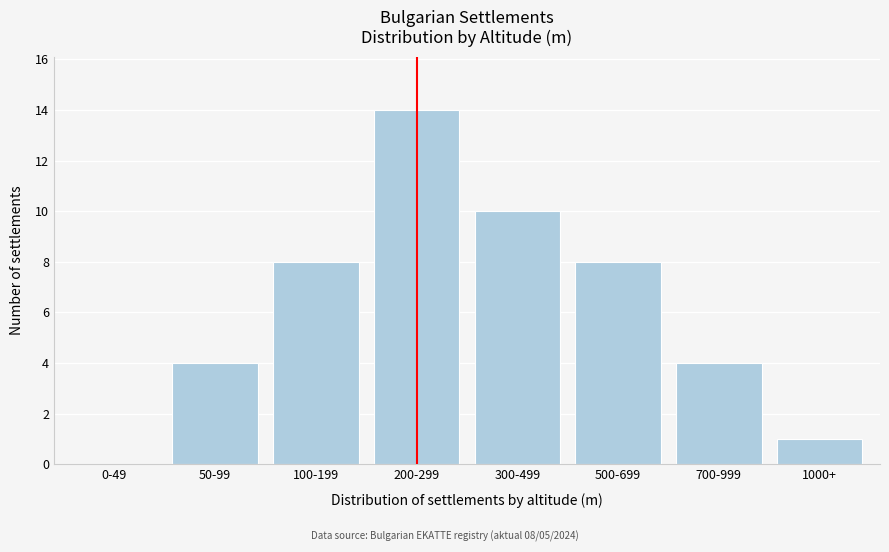

Reading left to right, extract all data points from this chart.

0-49=0	50-99=4	100-199=8	200-299=14	300-499=10	500-699=8	700-999=4	1000+=1